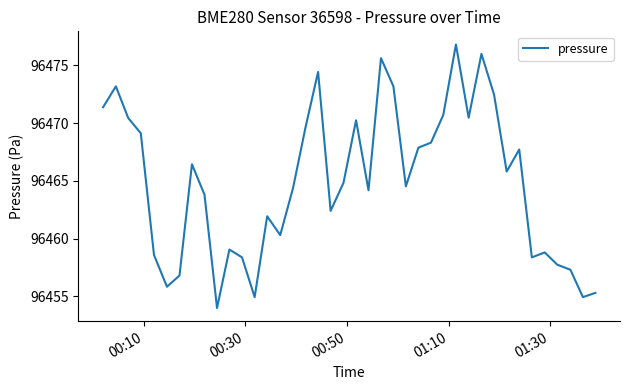

What is the maximum value shown in the chart?

96476.8